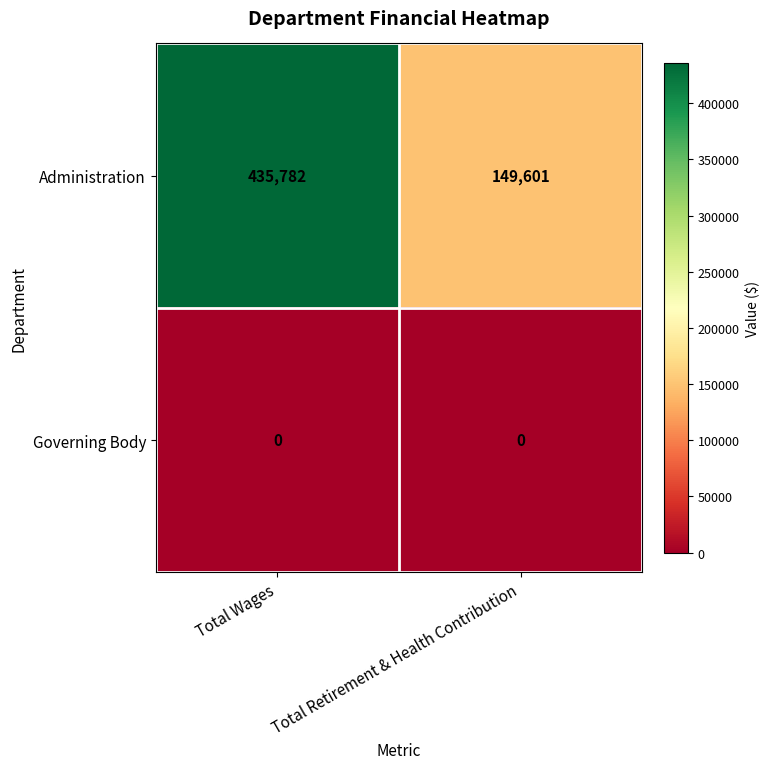

Reading left to right, transcribe all the data shown in this chart.

Administration: 435782	149601
Governing Body: 0	0